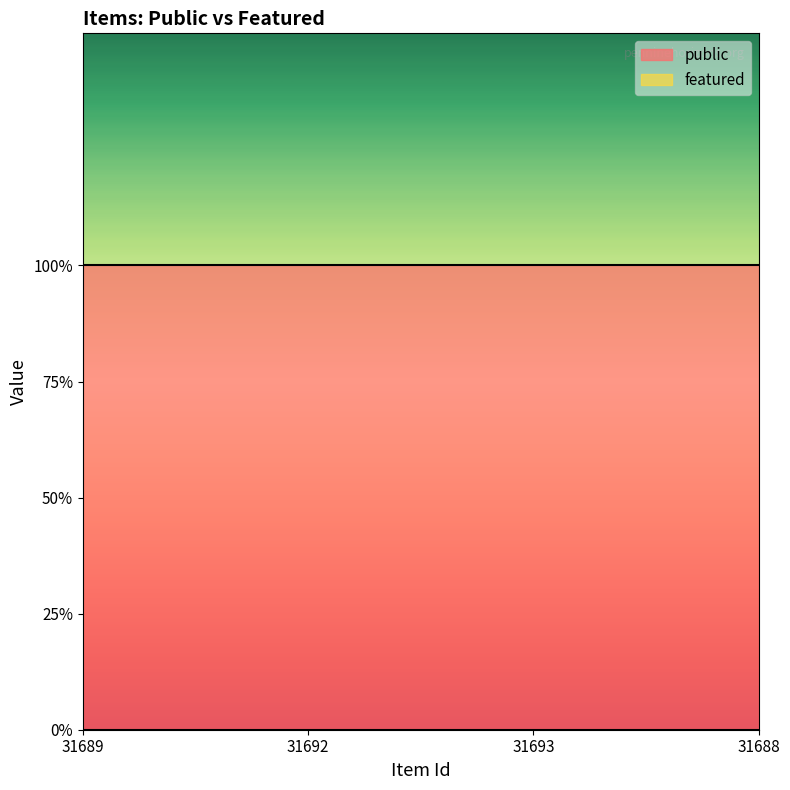

True or false: public and featured cross at least once.

False